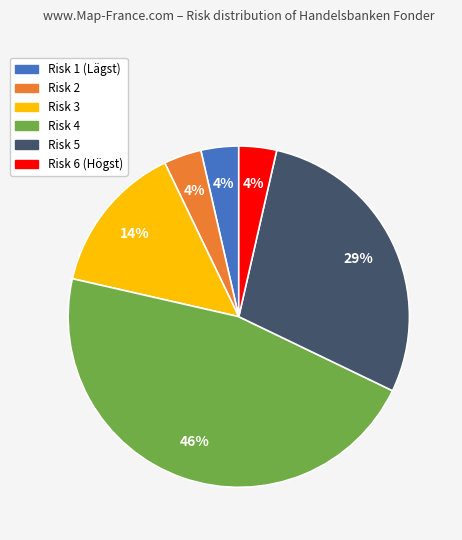

To the nearest percent, what portion does Risk 1 represent?

4%